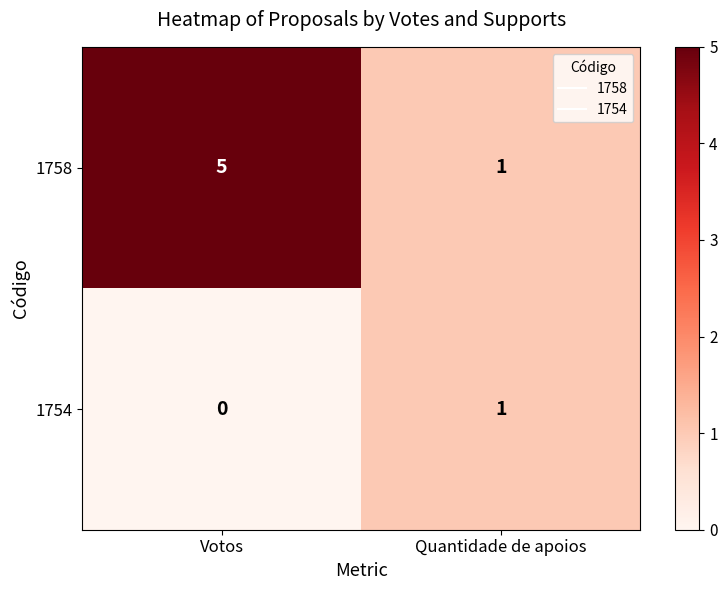

True or false: 1758 has a value of 5 at Votos.

True